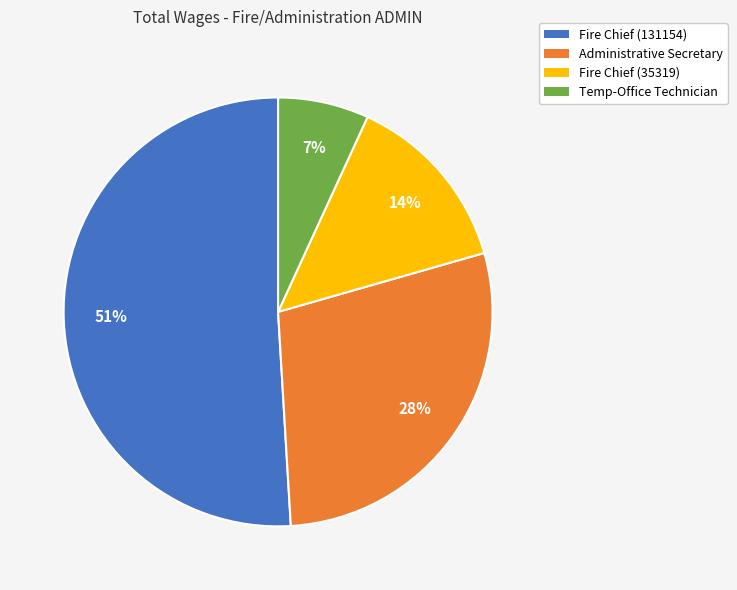

How many segments does this pie chart have?

4